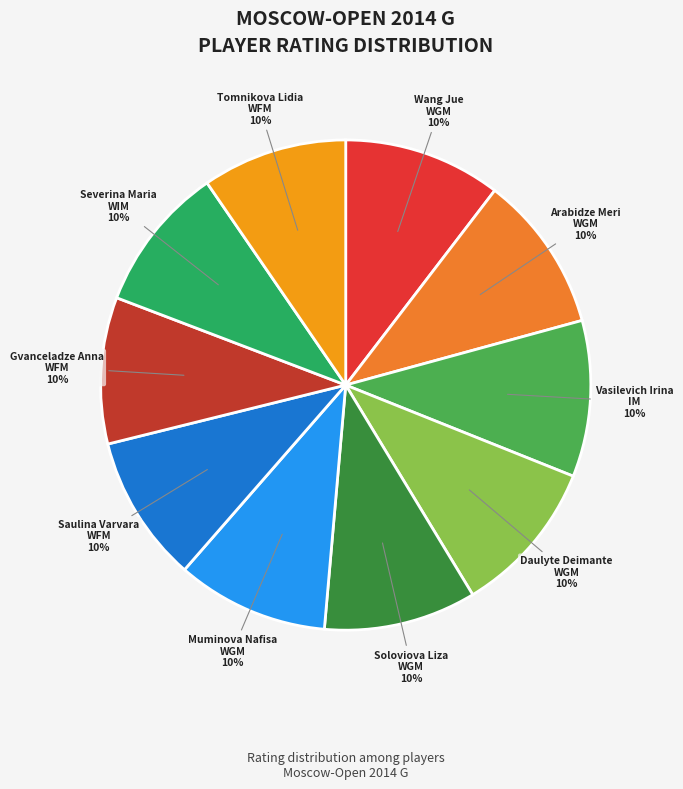

What percentage is the Soloviova Liza WGM slice, to the nearest percent?

10%